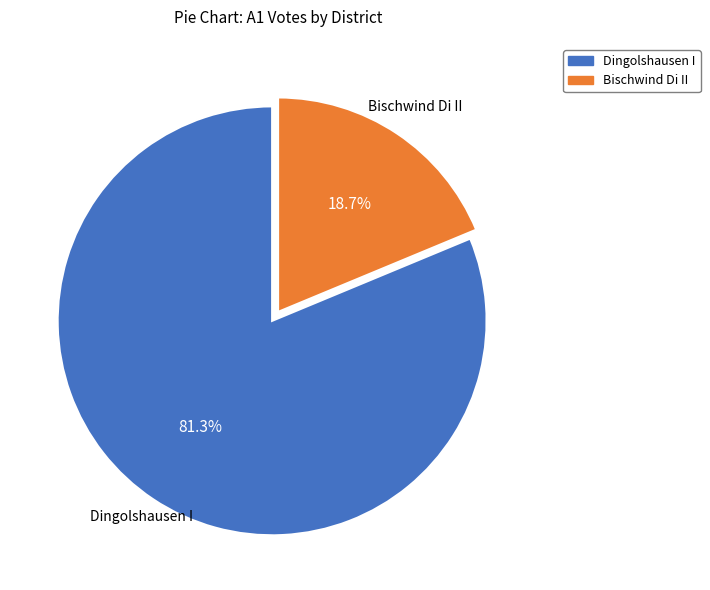

Is there a majority slice in this chart?

Yes